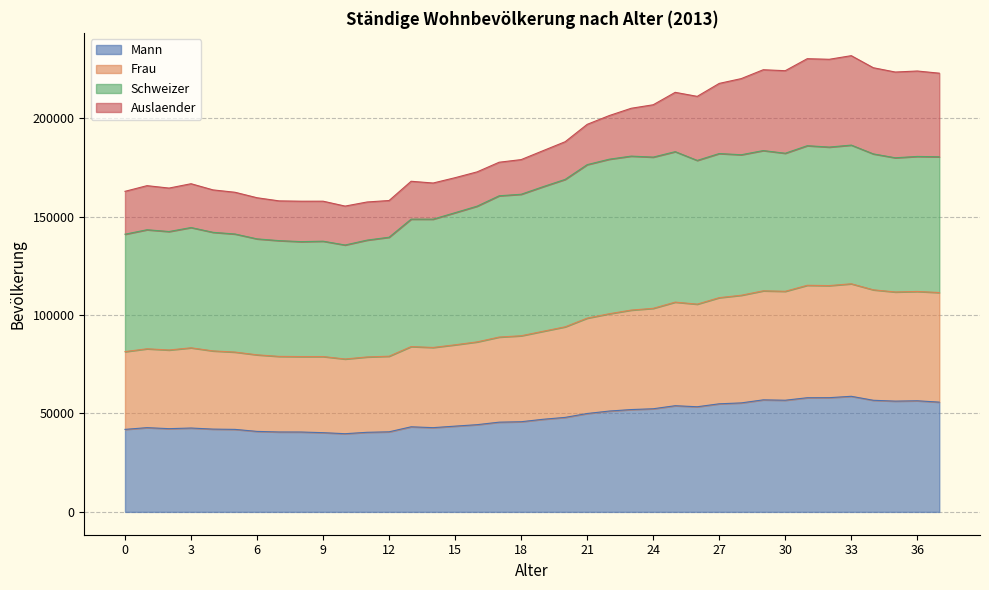

The value of Mann at 18 is 45801. True or false?

True